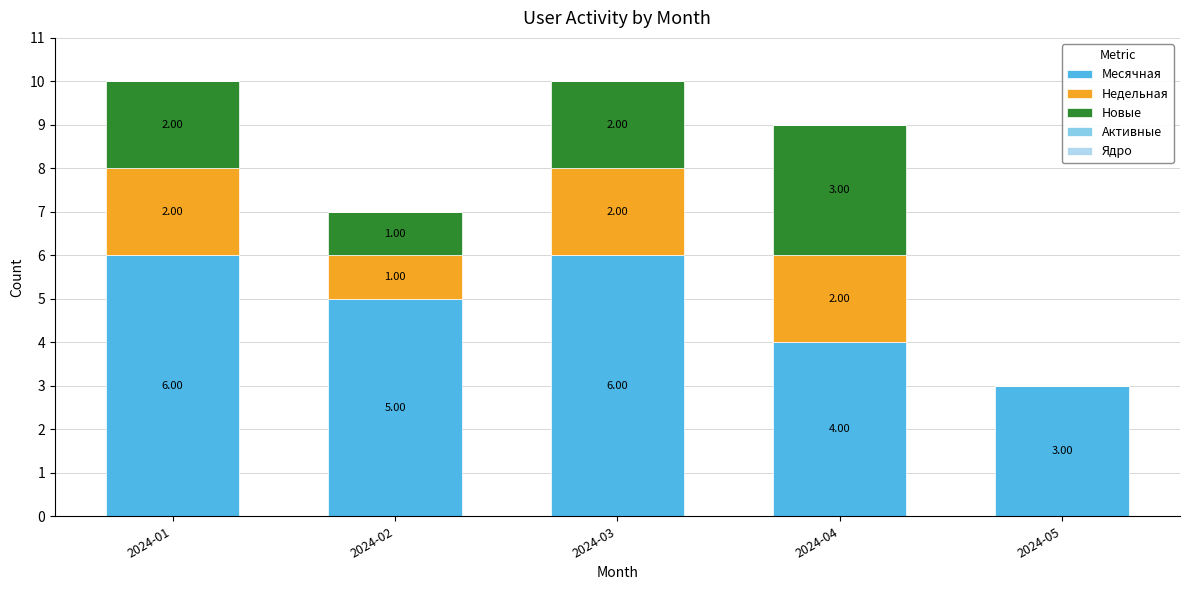

What is the sum of the Месячная values at 2024-03 and 2024-01?

12